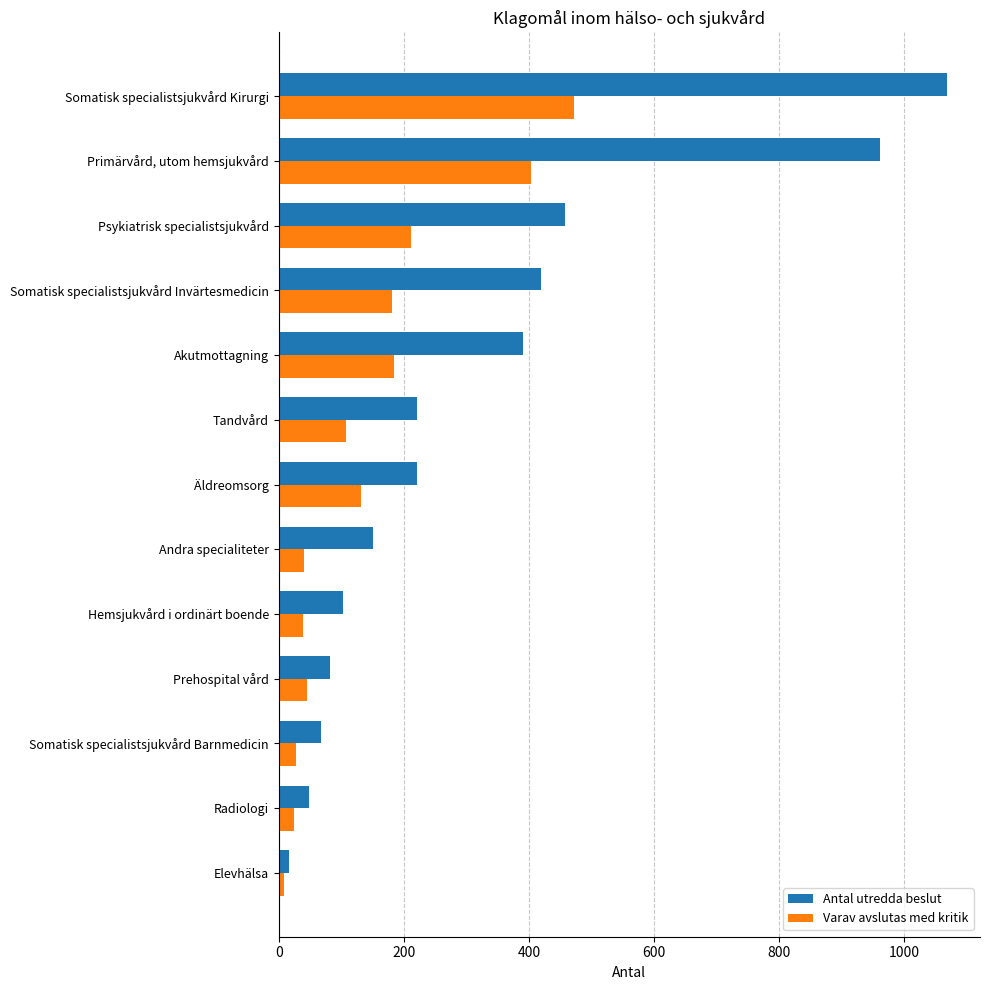

Which series has the largest total across all categories?

Antal utredda beslut